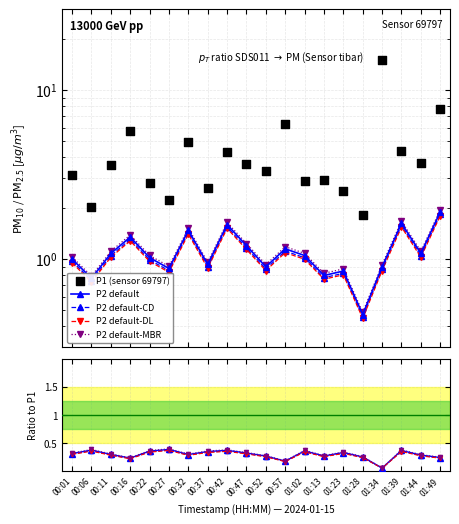

Is the value of P2 default-DL at 01:39 greater than the value of P2 default at 01:39?

No